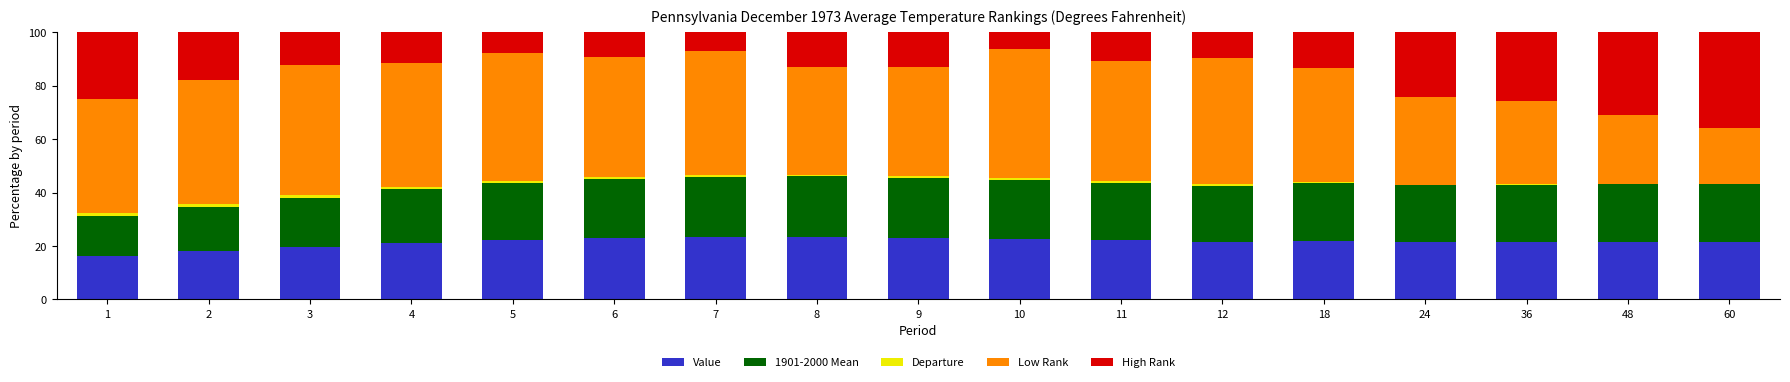

Is it true that Value equals 12.4 at 9?

False